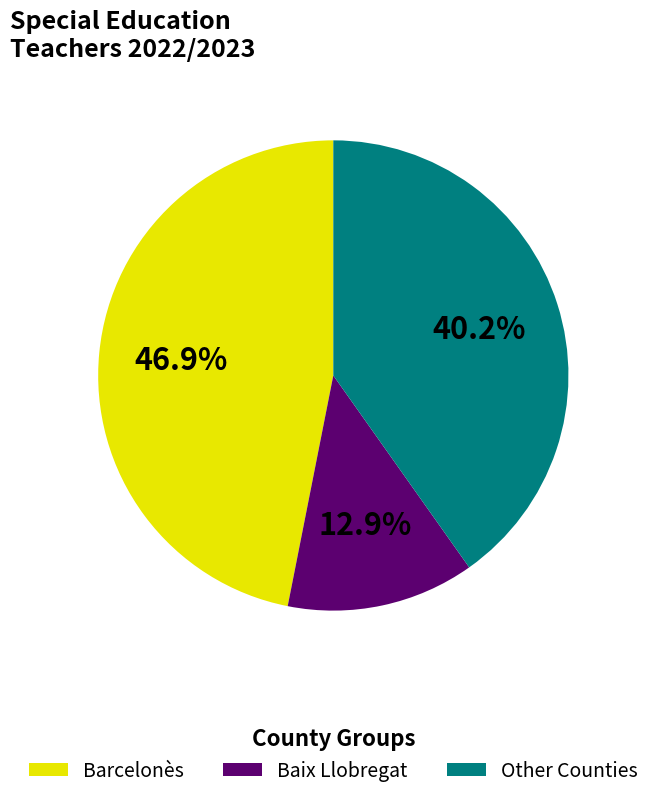

Combined, do Baix Llobregat and Barcelonès account for over 50%?

Yes